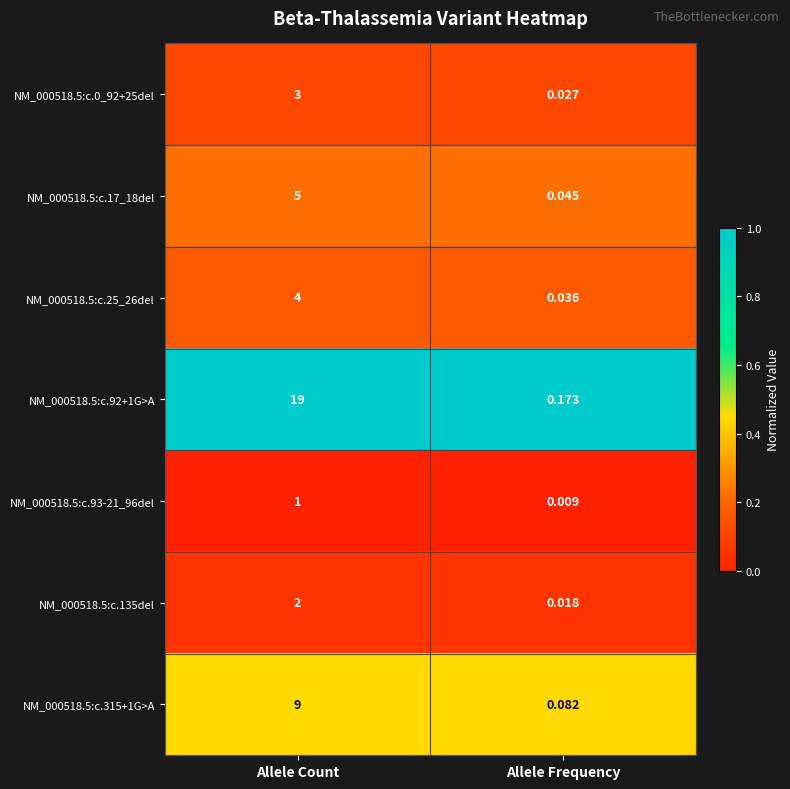

Which series has the largest range (max minus min)?

NM_000518.5:c.92+1G>A